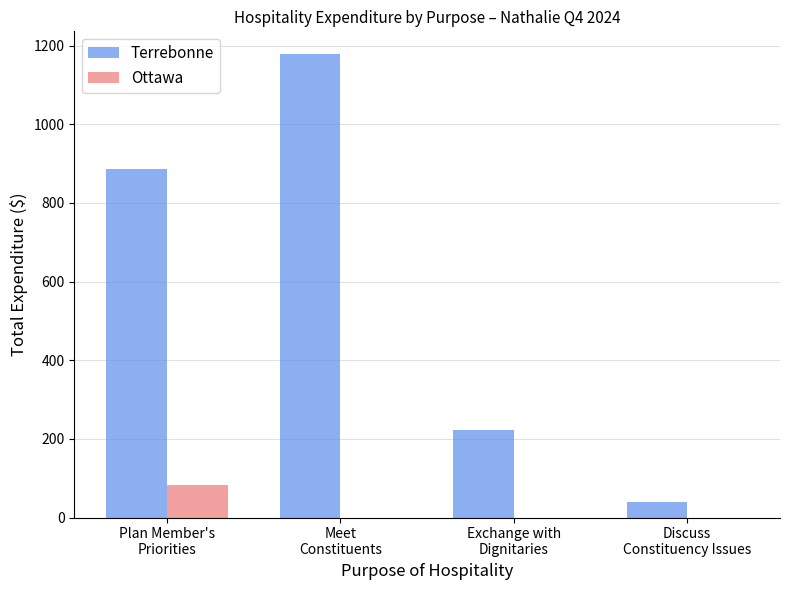

What is the total value across all series at Plan Member's
Priorities?

969.8